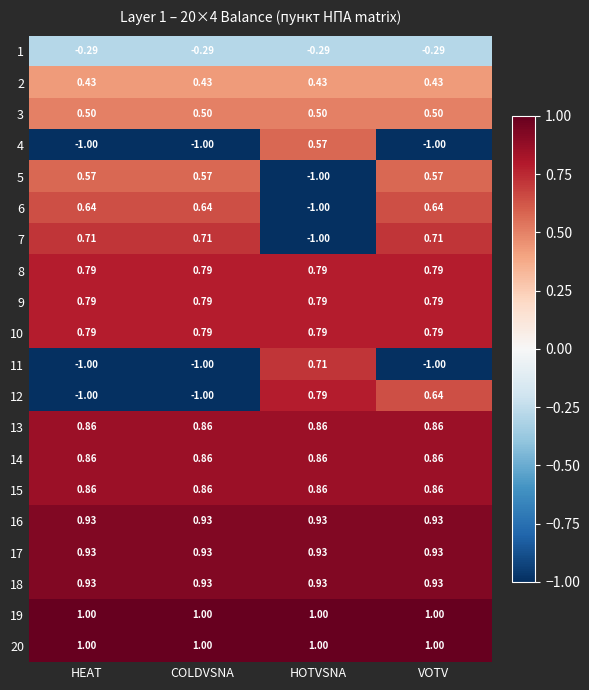

Is the value of 11 at HOTVSNA greater than the value of 7 at HOTVSNA?

Yes